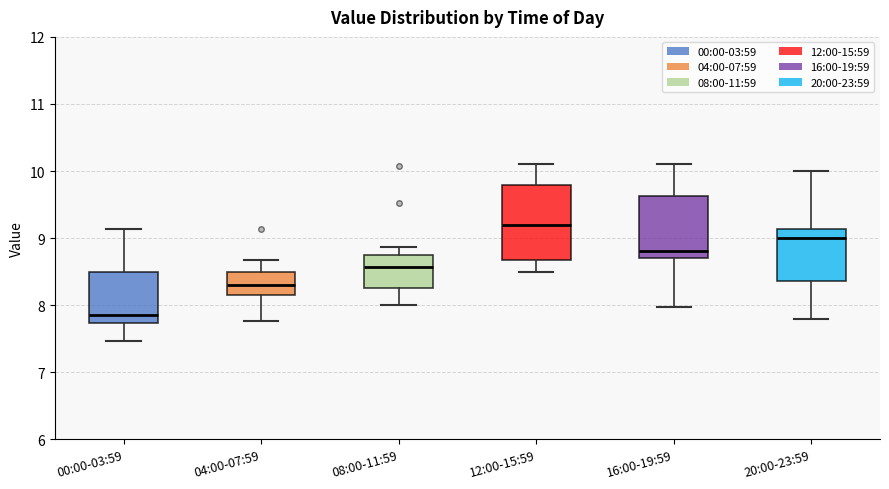

Which box has the highest median line?

12:00-15:59